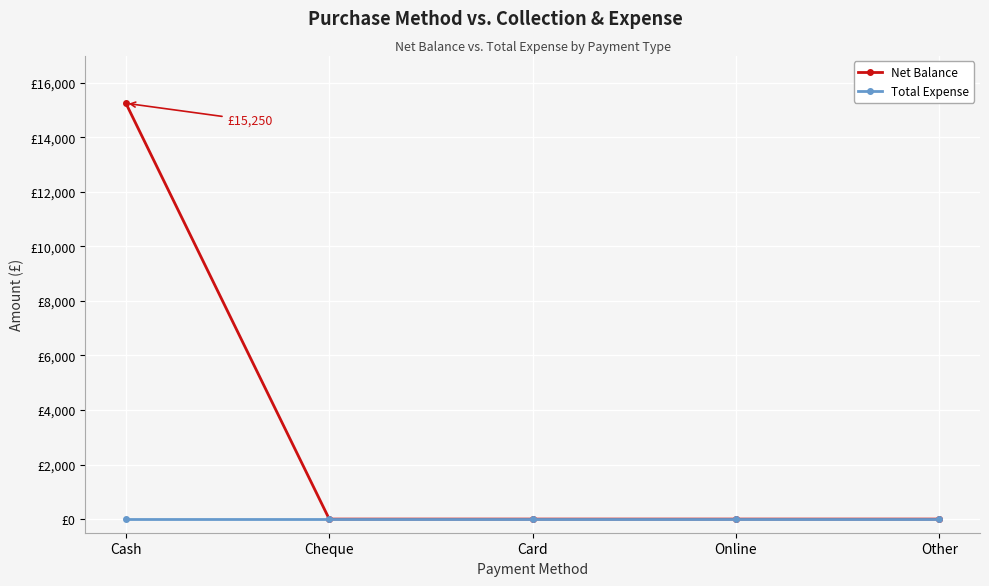

Reading left to right, what are all the values shown in this chart?

Net Balance: Cash=15250	Cheque=0	Card=0	Online=0	Other=0
Total Expense: Cash=0	Cheque=0	Card=0	Online=0	Other=0